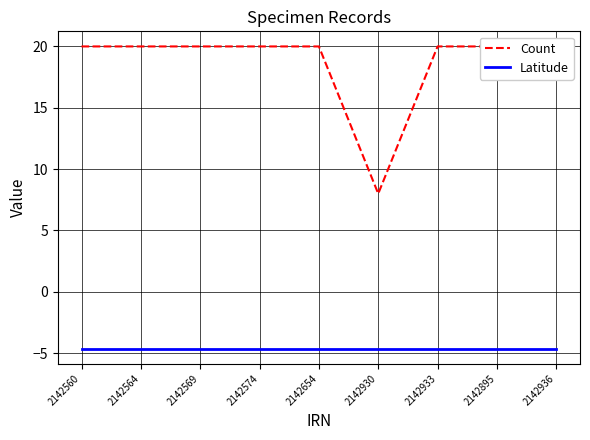

What is the approximate value of Latitude at 2142564?

-4.6